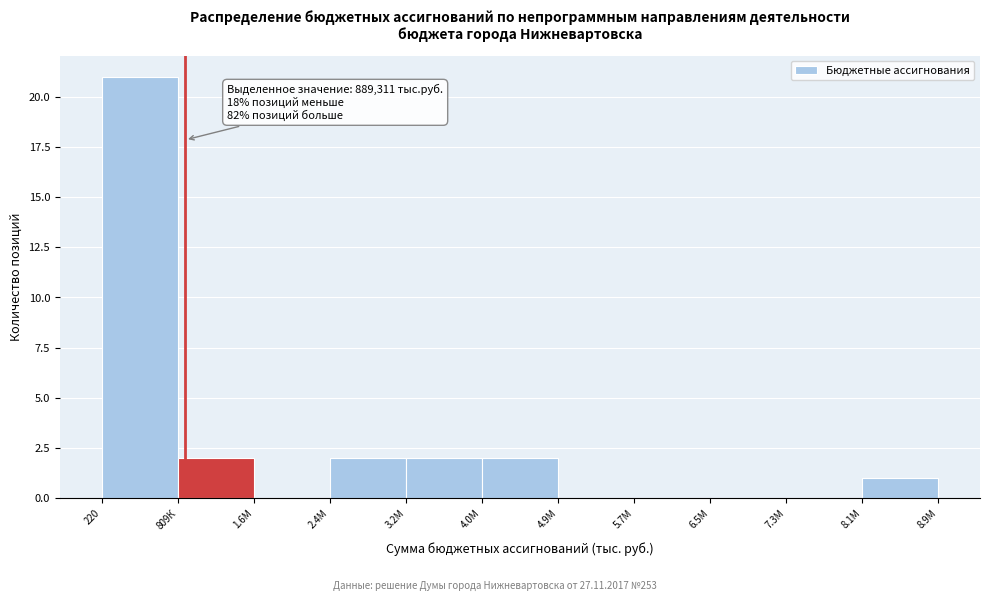

Reading left to right, transcribe all the data shown in this chart.

220=21	809К=2	1.6М=0	2.4М=2	3.2М=2	4.0М=2	4.9М=0	5.7М=0	6.5М=0	7.3М=0	8.9М=1